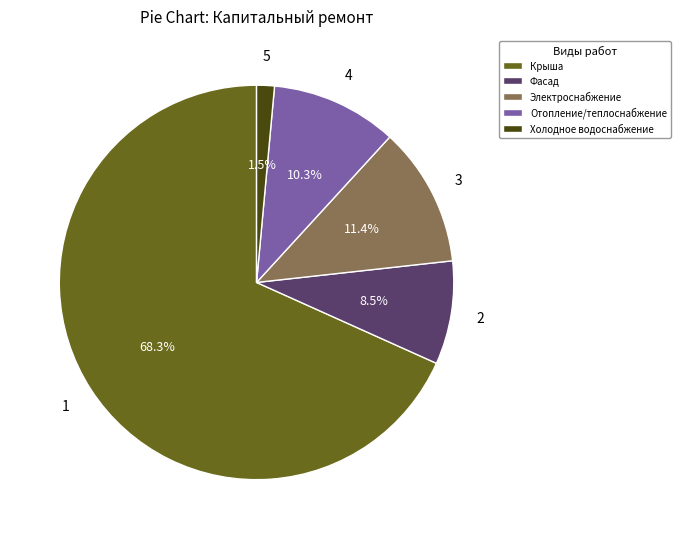

Which has a higher value, Электроснабжение or Отопление/теплоснабжение?

Электроснабжение